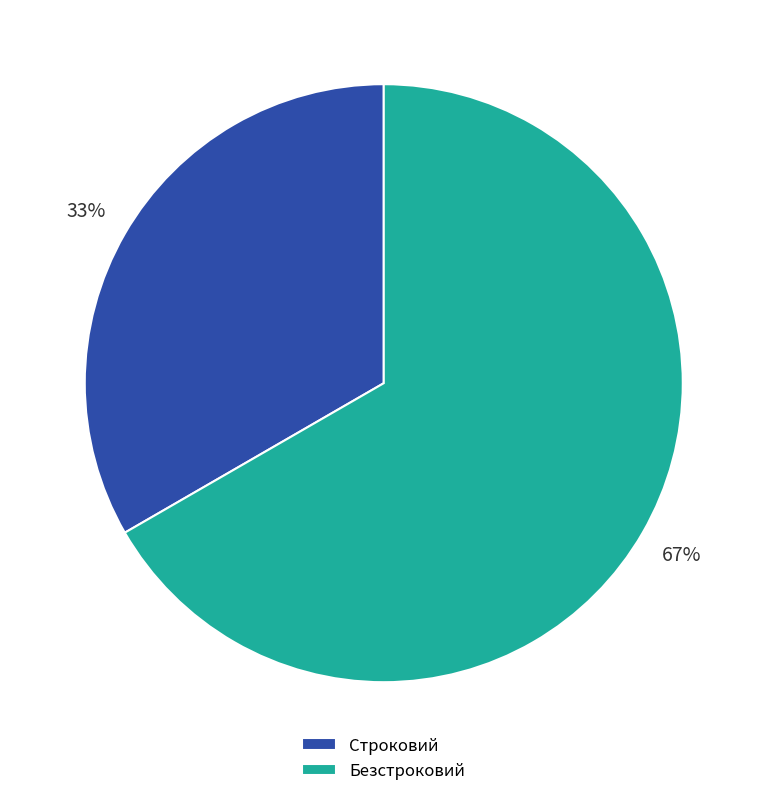

Between Безстроковий and Строковий, which is larger?

Безстроковий